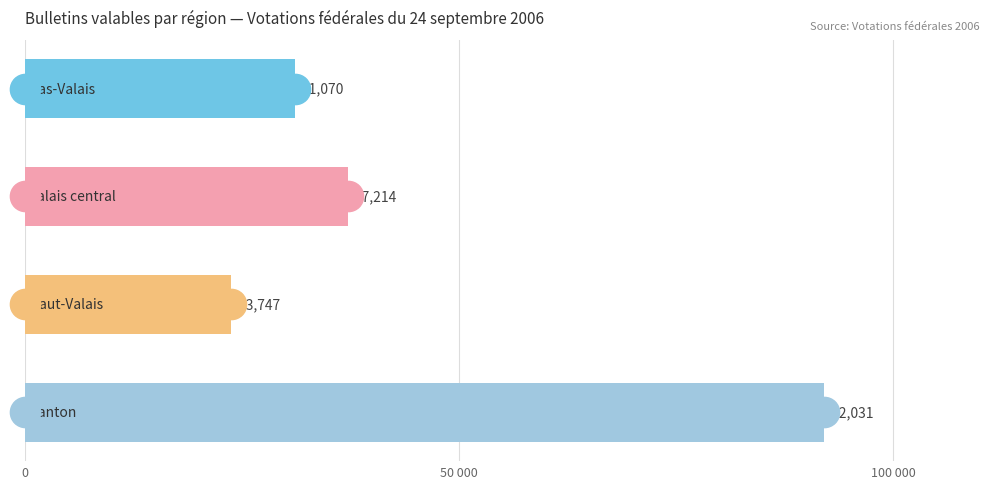

Does the chart contain any negative values?

No